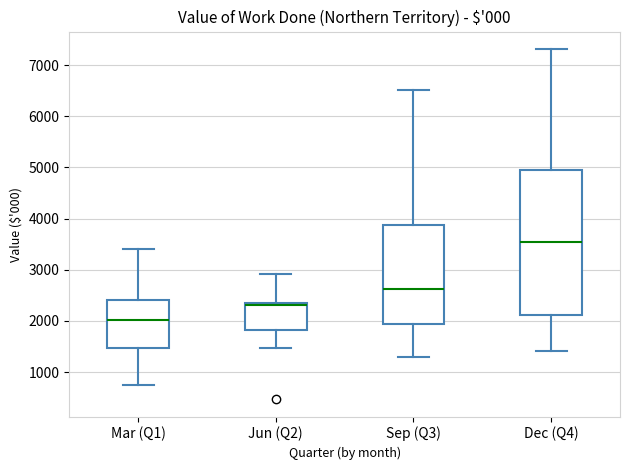

Comparing the boxes themselves (not the whiskers), which one is the tallest?

Dec (Q4)